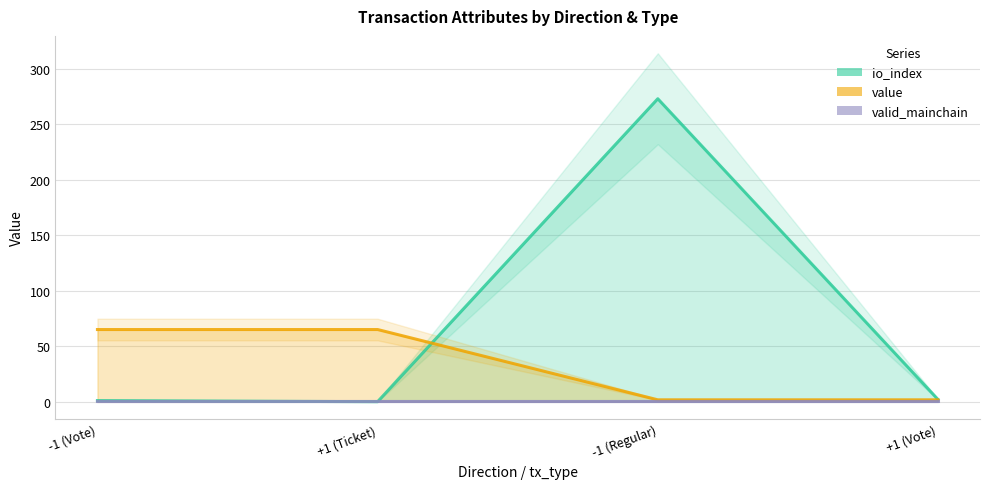

What position from the right is -1 (Regular)?

2